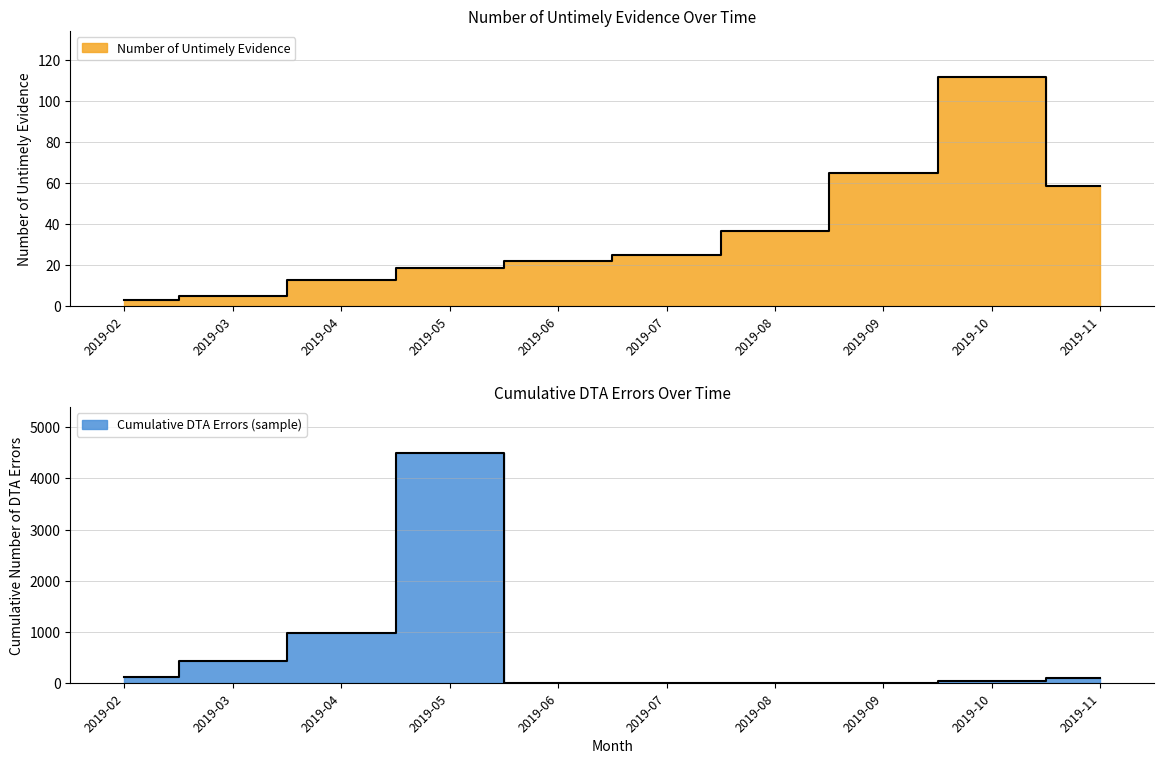

How many values in the Number of Untimely Evidence series are below 25?

5